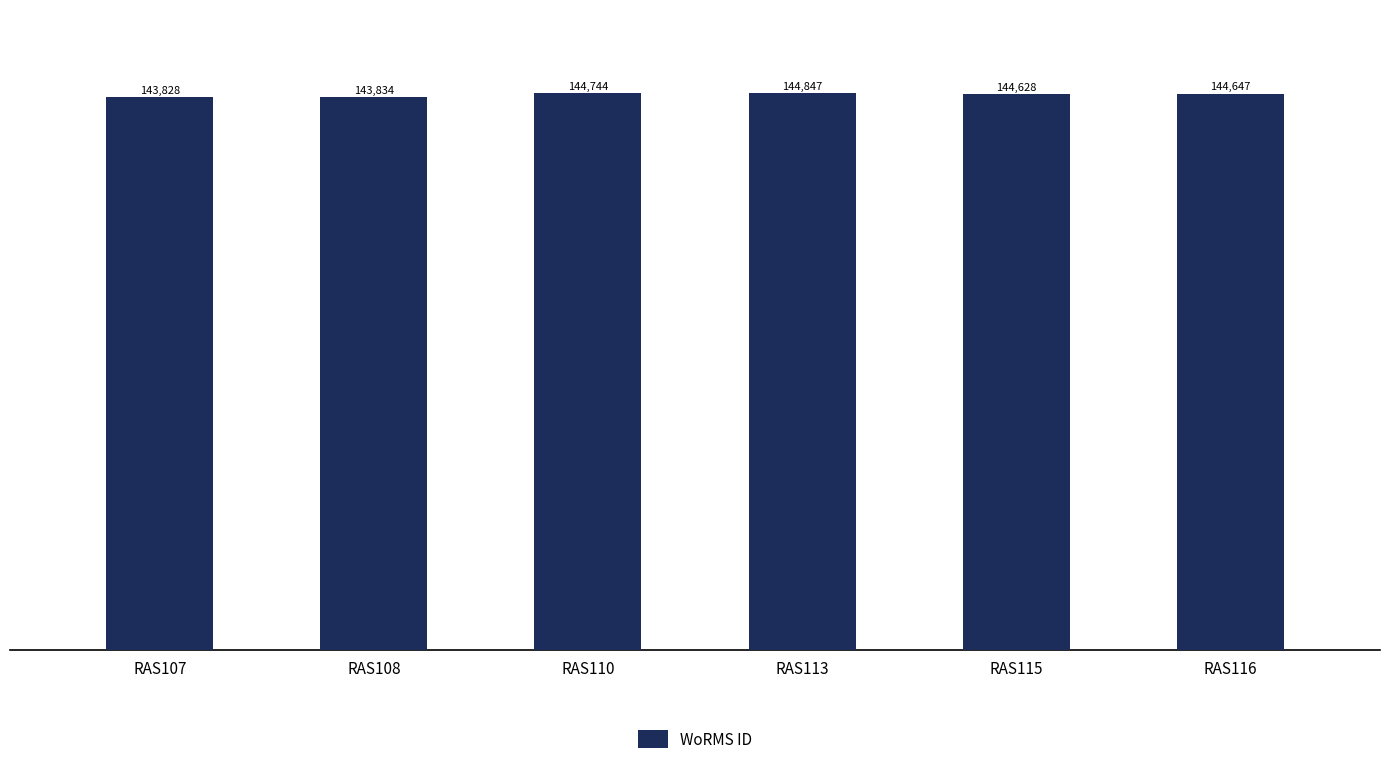

What is the difference between the second highest and second lowest values?

910